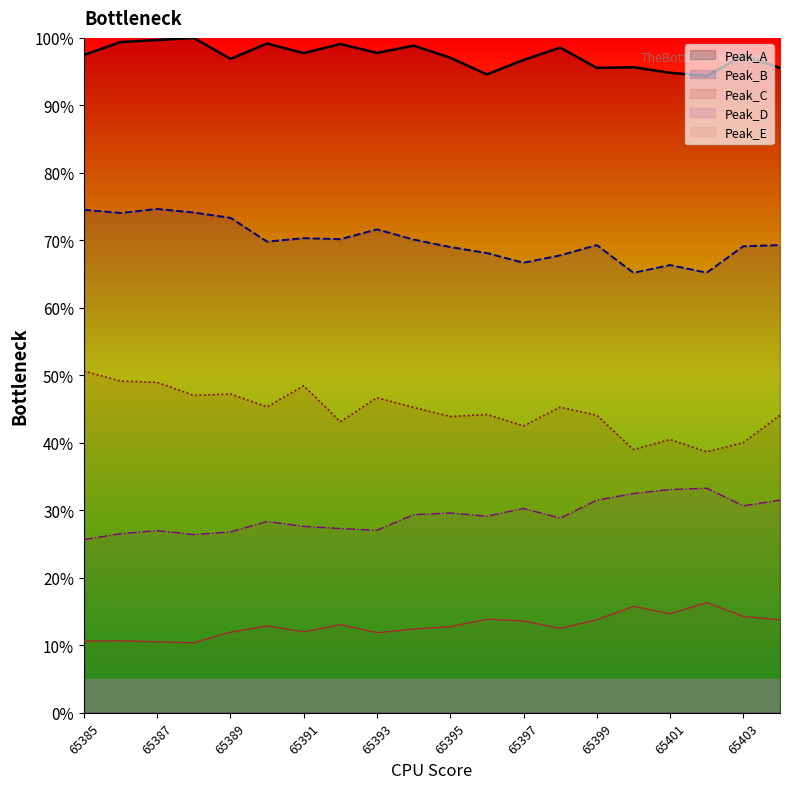

True or false: Peak_A and Peak_B cross at least once.

False